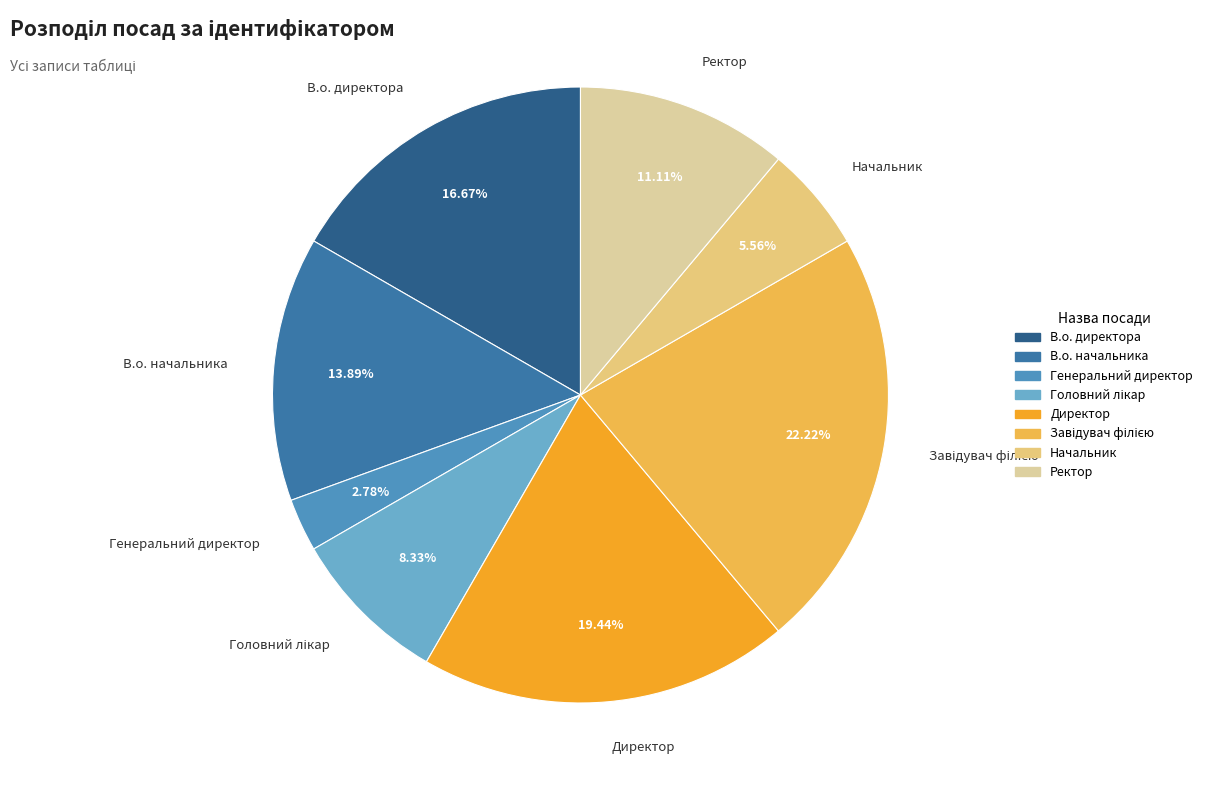

To the nearest percent, what is the average slice percentage?

12%